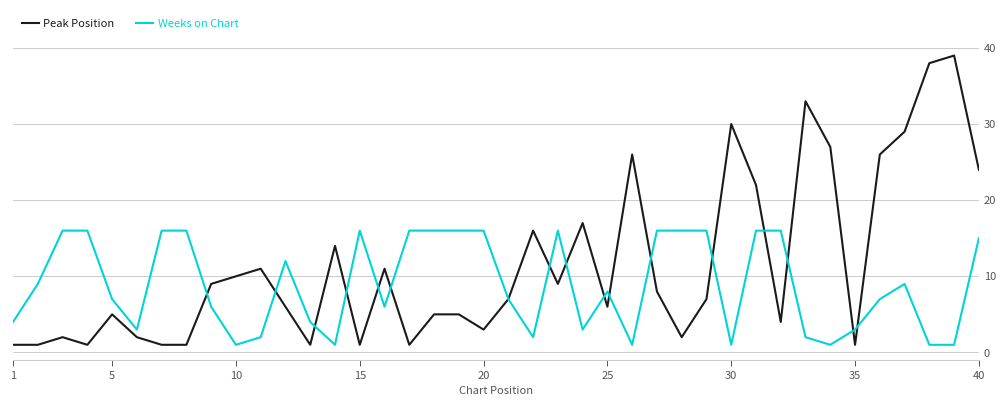

What is the highest value of the Weeks on Chart series?

16